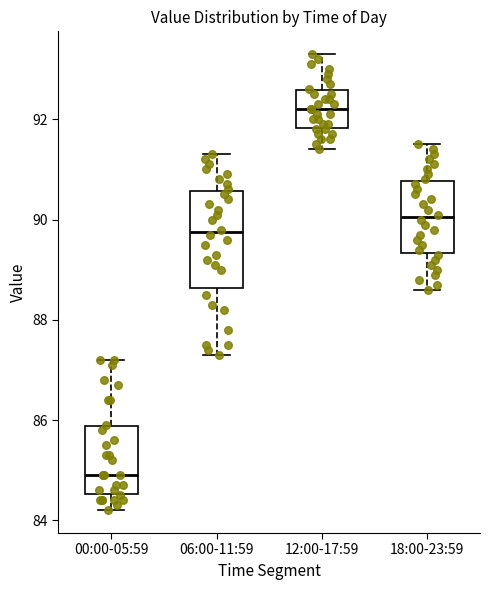

Reading left to right, read every box against the y-axis: the position of its median line, the range the box covers, and the ends of its whiskers. The values are not printed on the chart, so give them approximately, as read against the axis.

00:00-05:59: median 85.0, box 84.6 to 85.8, whiskers 84.2 to 87.2
06:00-11:59: median 89.8, box 88.6 to 90.6, whiskers 87.4 to 91.4
12:00-17:59: median 92.2, box 91.8 to 92.6, whiskers 91.4 to 93.4
18:00-23:59: median 90.0, box 89.4 to 90.8, whiskers 88.6 to 91.6